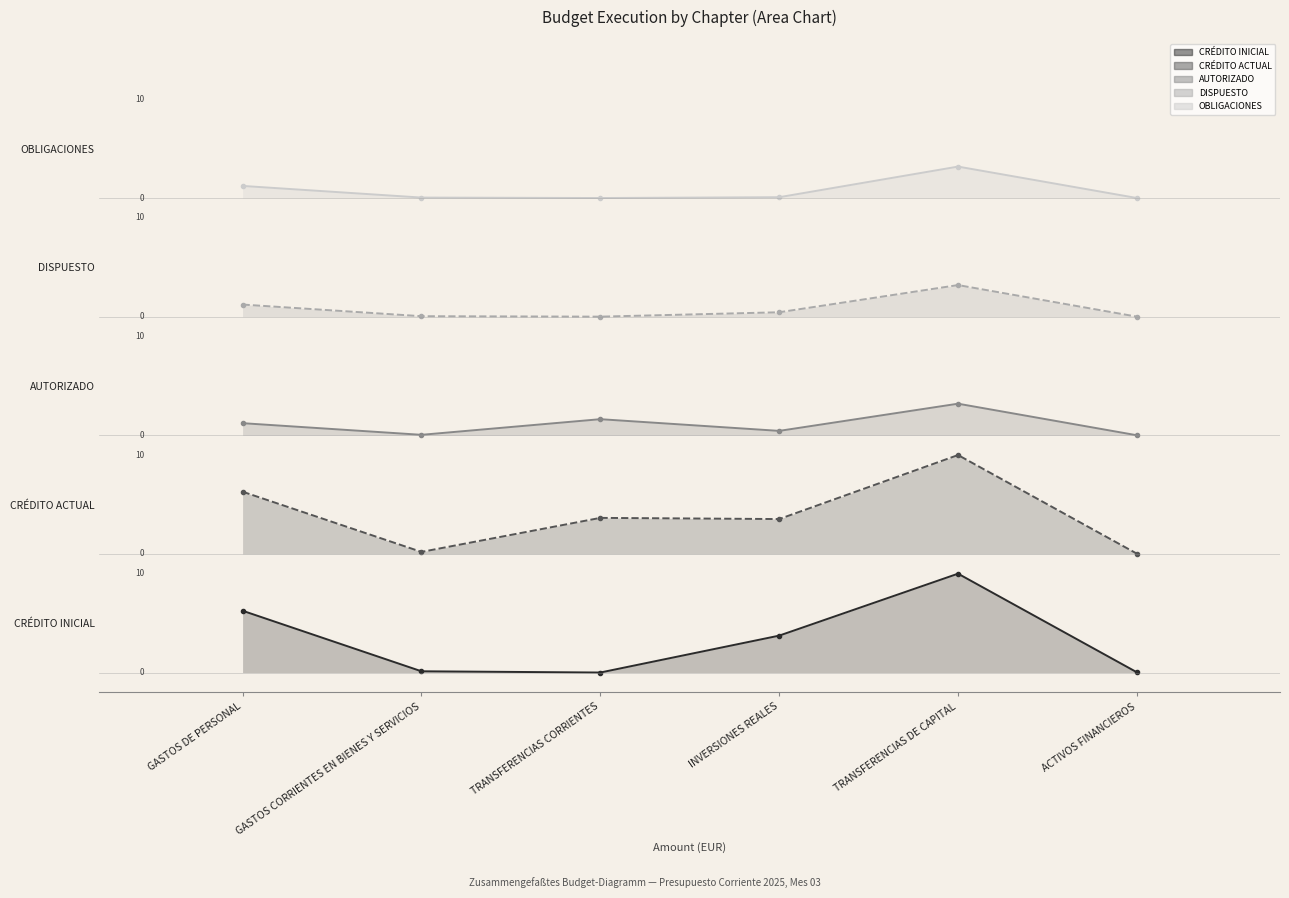

Count the number of categories in the chart.

6